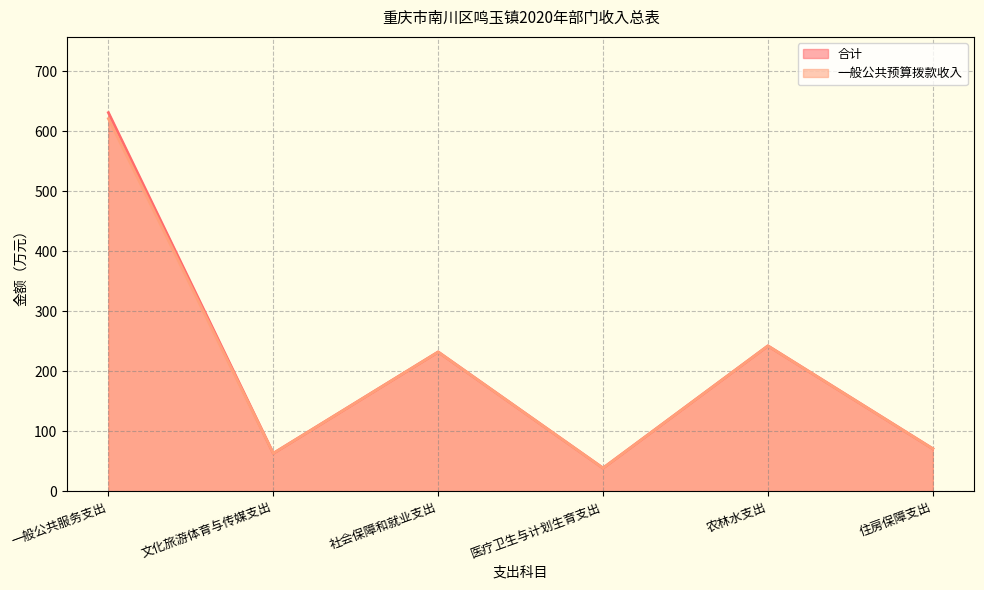

How many categories are shown in the chart?

6